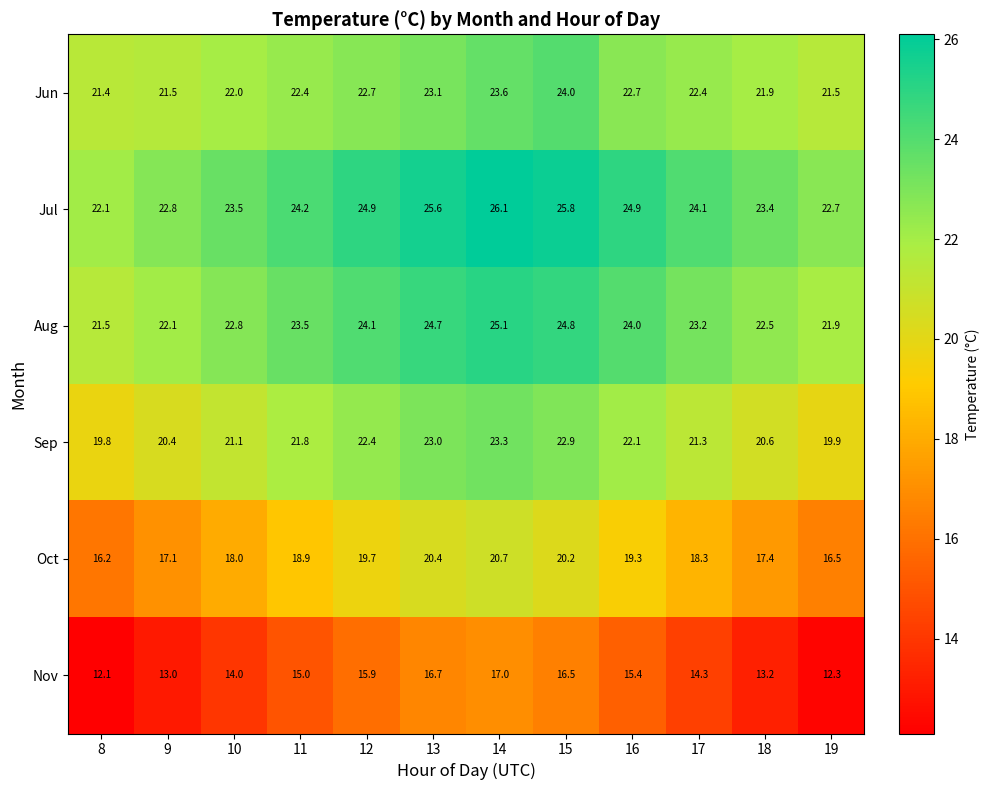

What is the smallest value displayed?

12.1